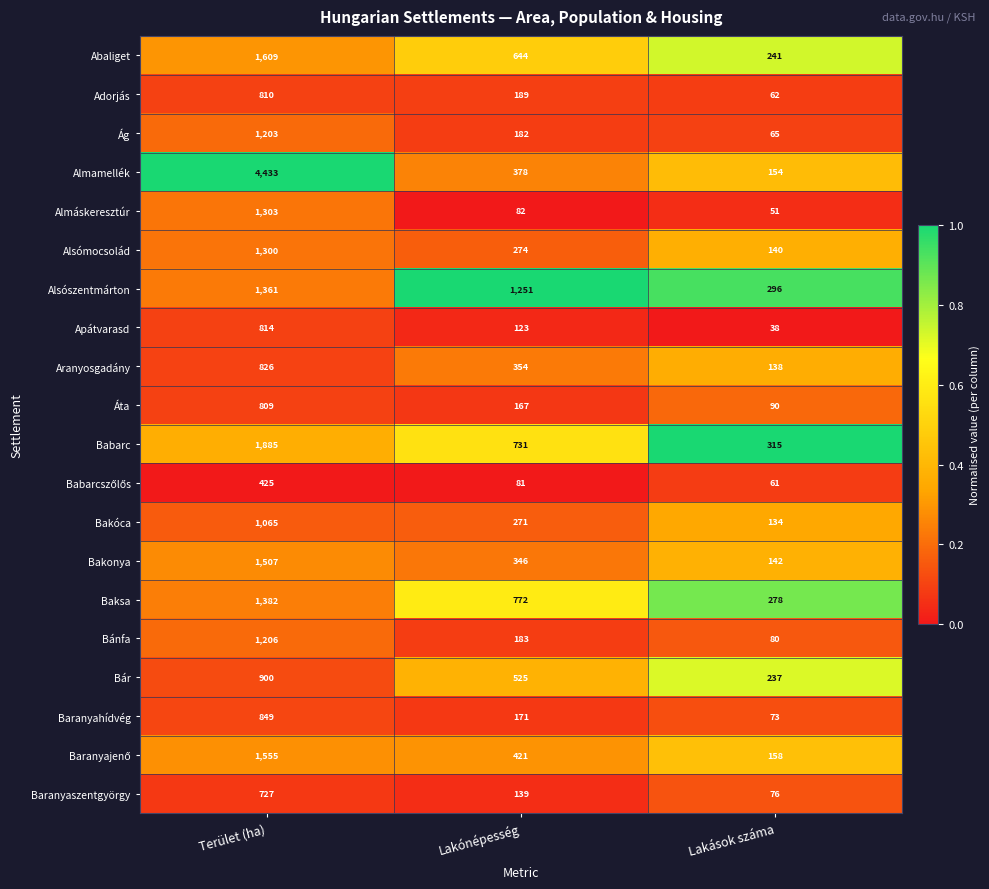

Is it true that Alsószentmárton equals 296 at Lakások száma?

True